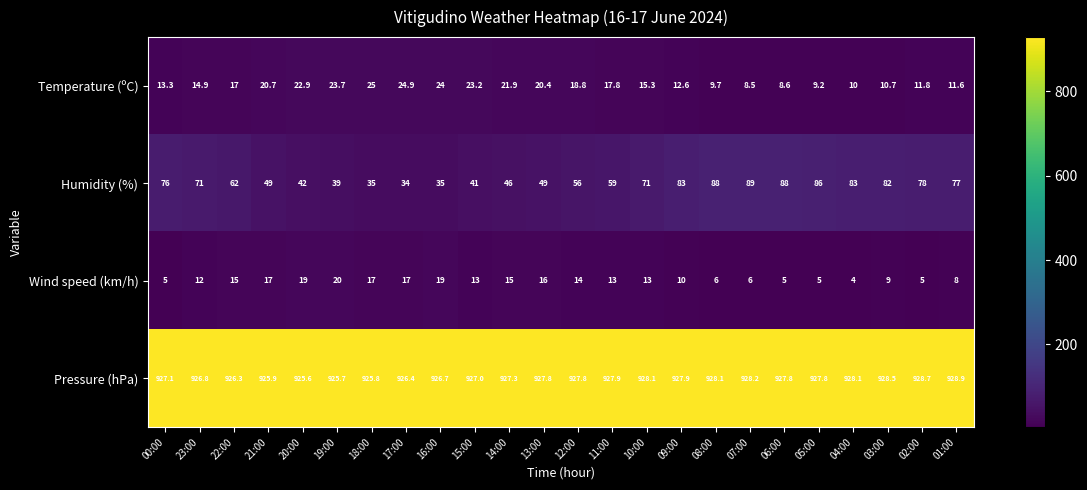

Which series has the largest range (max minus min)?

Humidity (%)